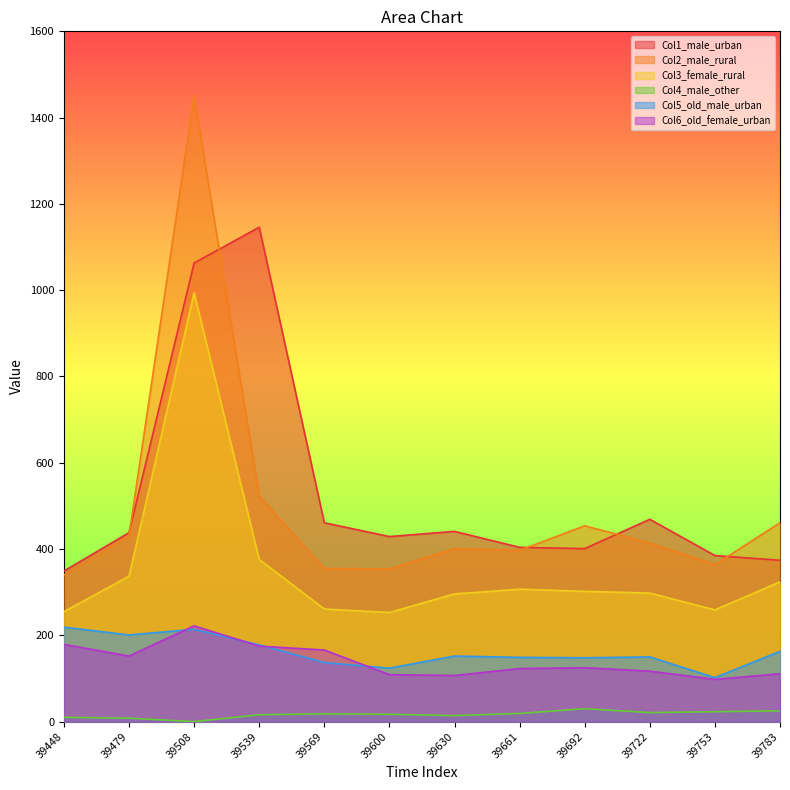

Reading right to left, list all the values displayed in this chart.

Col1_male_urban: 374	385	469	401	404	441	429	461	1146	1063	438	349
Col2_male_rural: 461	364	414	454	397	401	354	355	523	1451	431	340
Col3_female_rural: 324	259	298	302	307	296	253	261	376	994	337	255
Col4_male_other: 25	23	21	30	19	14	17	18	16	0	8	10
Col5_old_male_urban: 163	102	150	148	149	152	124	137	178	214	201	219
Col6_old_female_urban: 111	98	117	125	123	107	109	166	175	222	152	179